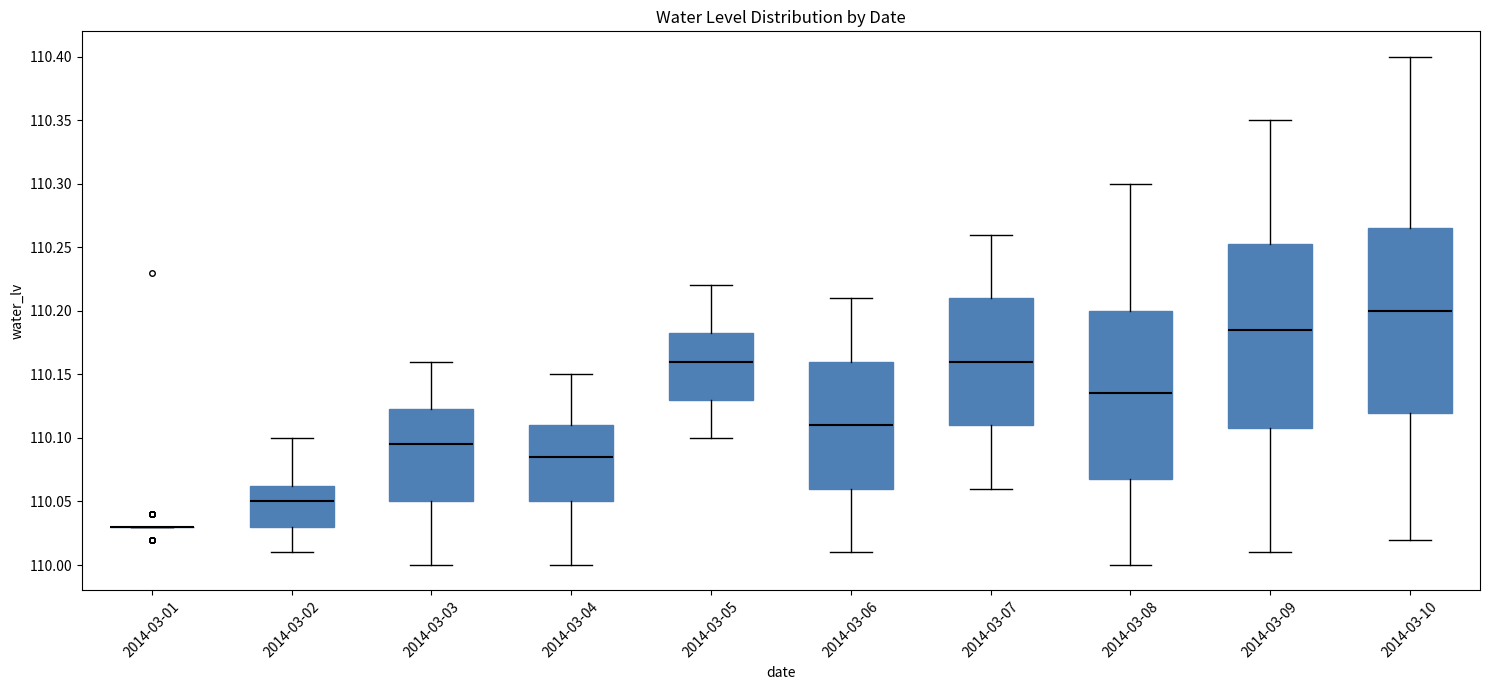

Reading left to right, read every box against the y-axis: the position of its median line, the range the box covers, and the ends of its whiskers. The values are not printed on the chart, so give them approximately, as read against the axis.

2014-03-01: box collapsed to a line at 110.030, whiskers 110.030 to 110.030
2014-03-02: median 110.050, box 110.030 to 110.065, whiskers 110.010 to 110.100
2014-03-03: median 110.095, box 110.050 to 110.125, whiskers 110.000 to 110.160
2014-03-04: median 110.085, box 110.050 to 110.110, whiskers 110.000 to 110.150
2014-03-05: median 110.160, box 110.130 to 110.185, whiskers 110.100 to 110.220
2014-03-06: median 110.110, box 110.060 to 110.160, whiskers 110.010 to 110.210
2014-03-07: median 110.160, box 110.110 to 110.210, whiskers 110.060 to 110.260
2014-03-08: median 110.135, box 110.070 to 110.200, whiskers 110.000 to 110.300
2014-03-09: median 110.185, box 110.110 to 110.255, whiskers 110.010 to 110.350
2014-03-10: median 110.200, box 110.120 to 110.265, whiskers 110.020 to 110.400